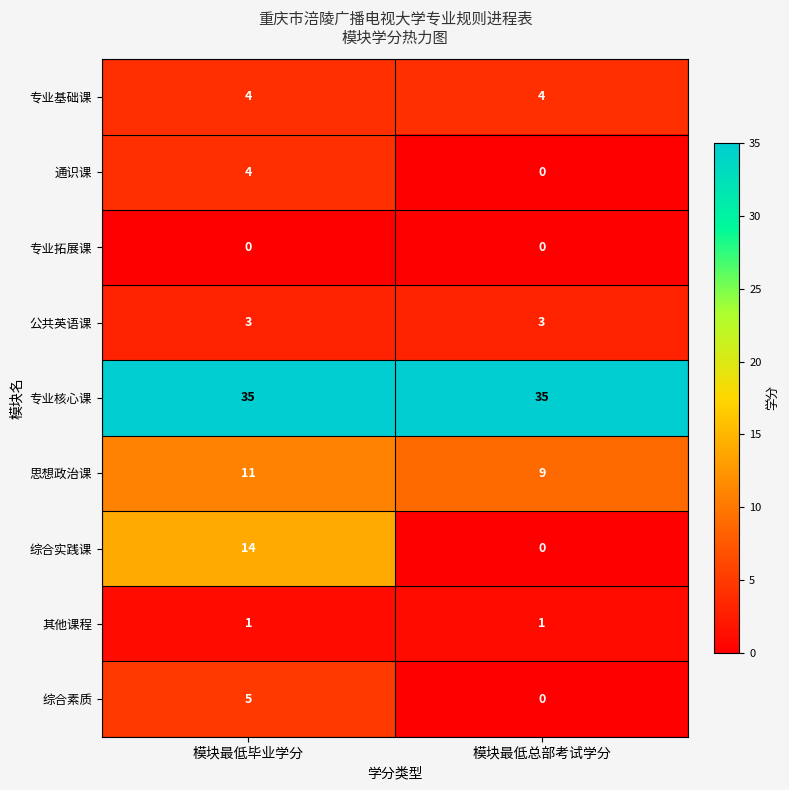

Read the 通识课 value at 模块最低毕业学分.

4